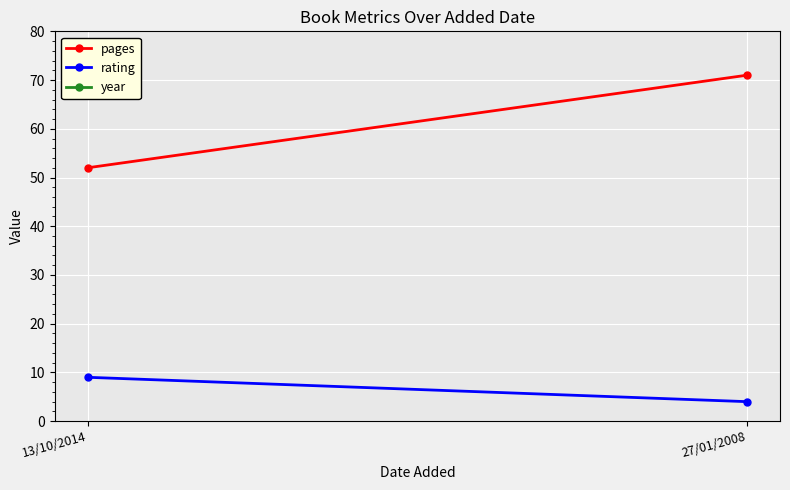

What are all the series names shown in the legend?

pages, rating, year